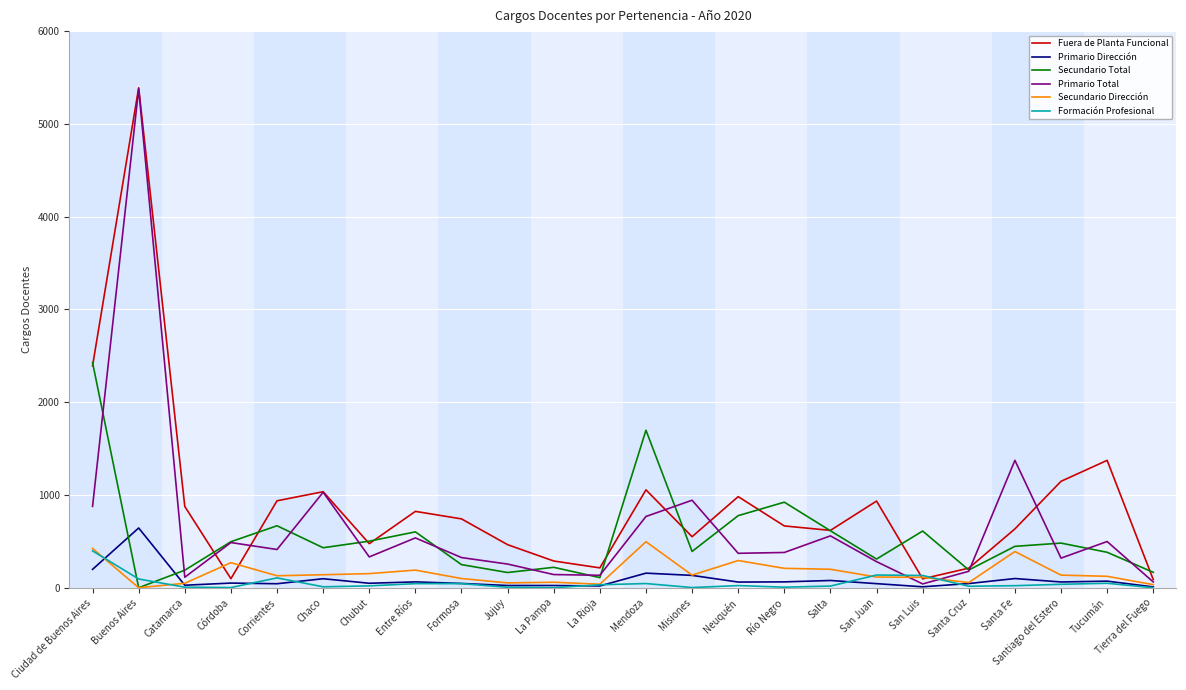

Which series changed the most between Chubut and Tucumán?

Fuera de Planta Funcional